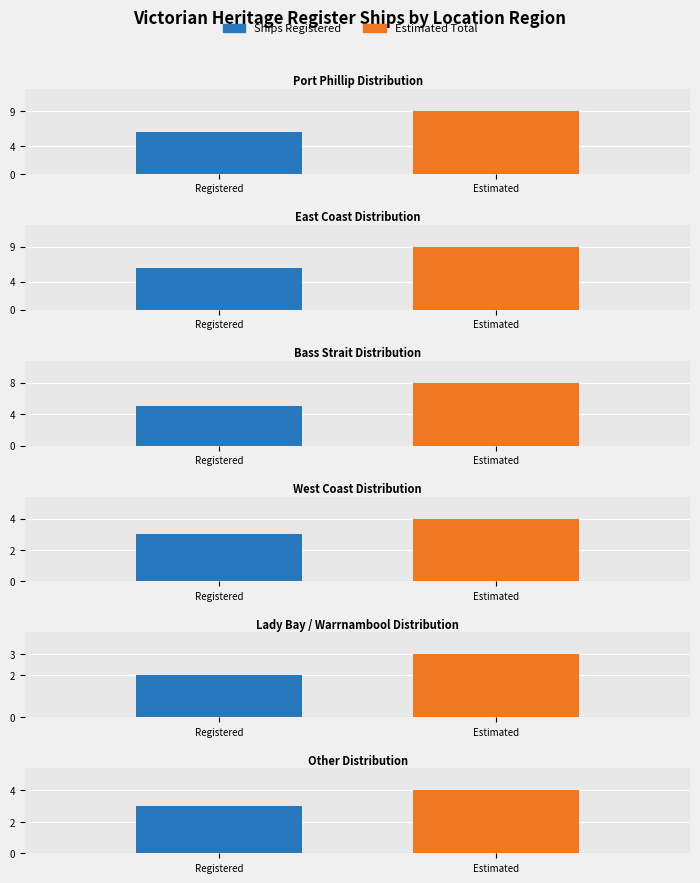

Count the values in the range 3 to 6.

5